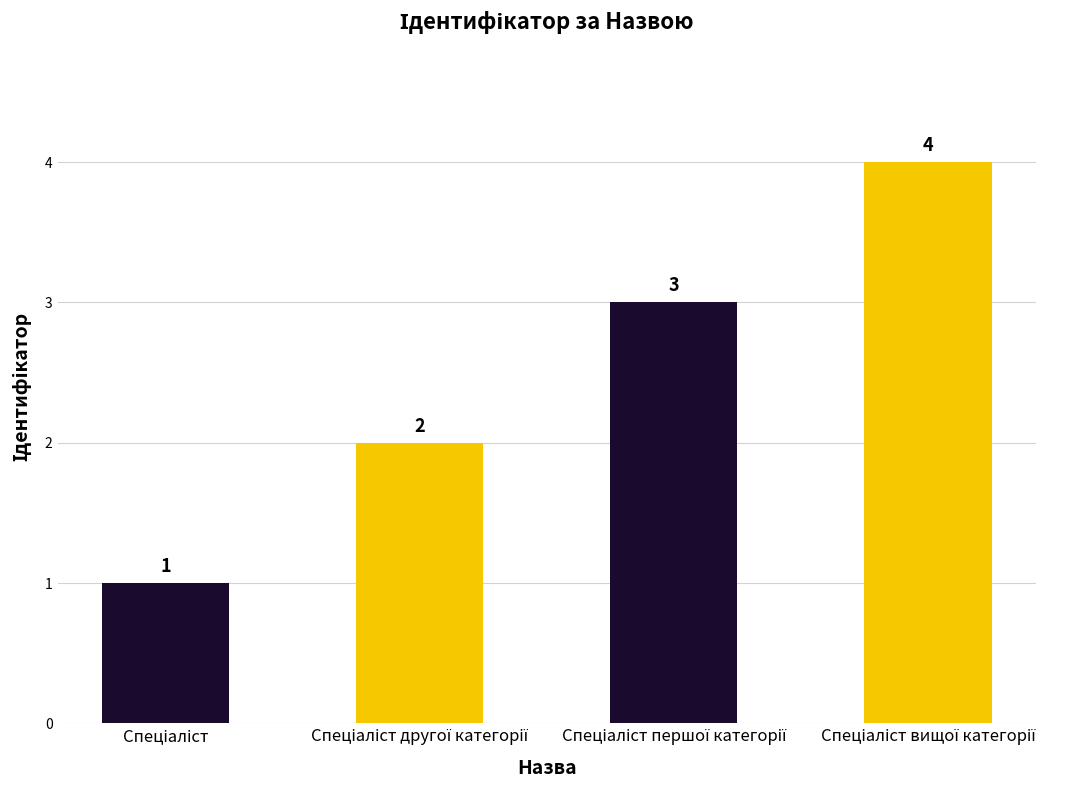

What is the sum of all values?

10